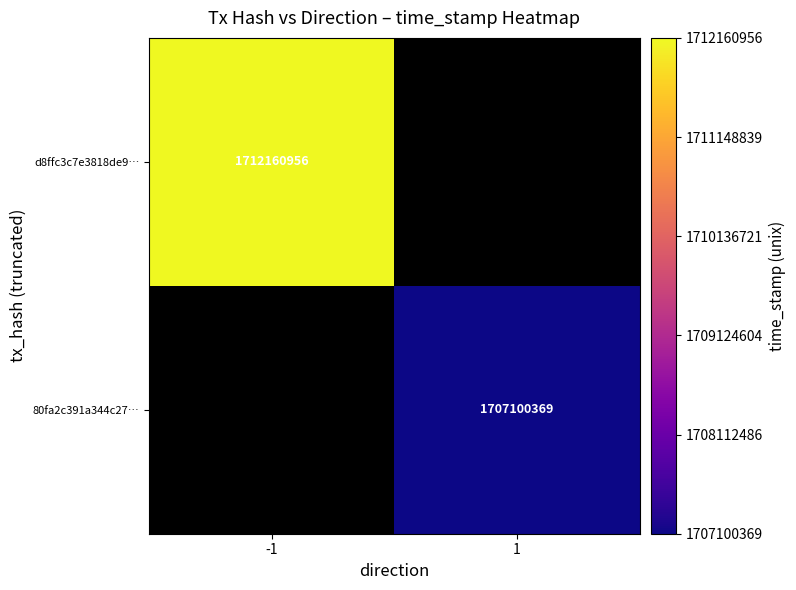

Is the value of d8ffc3c7e3818de9… at -1 greater than the value of 80fa2c391a344c27… at 1?

Yes